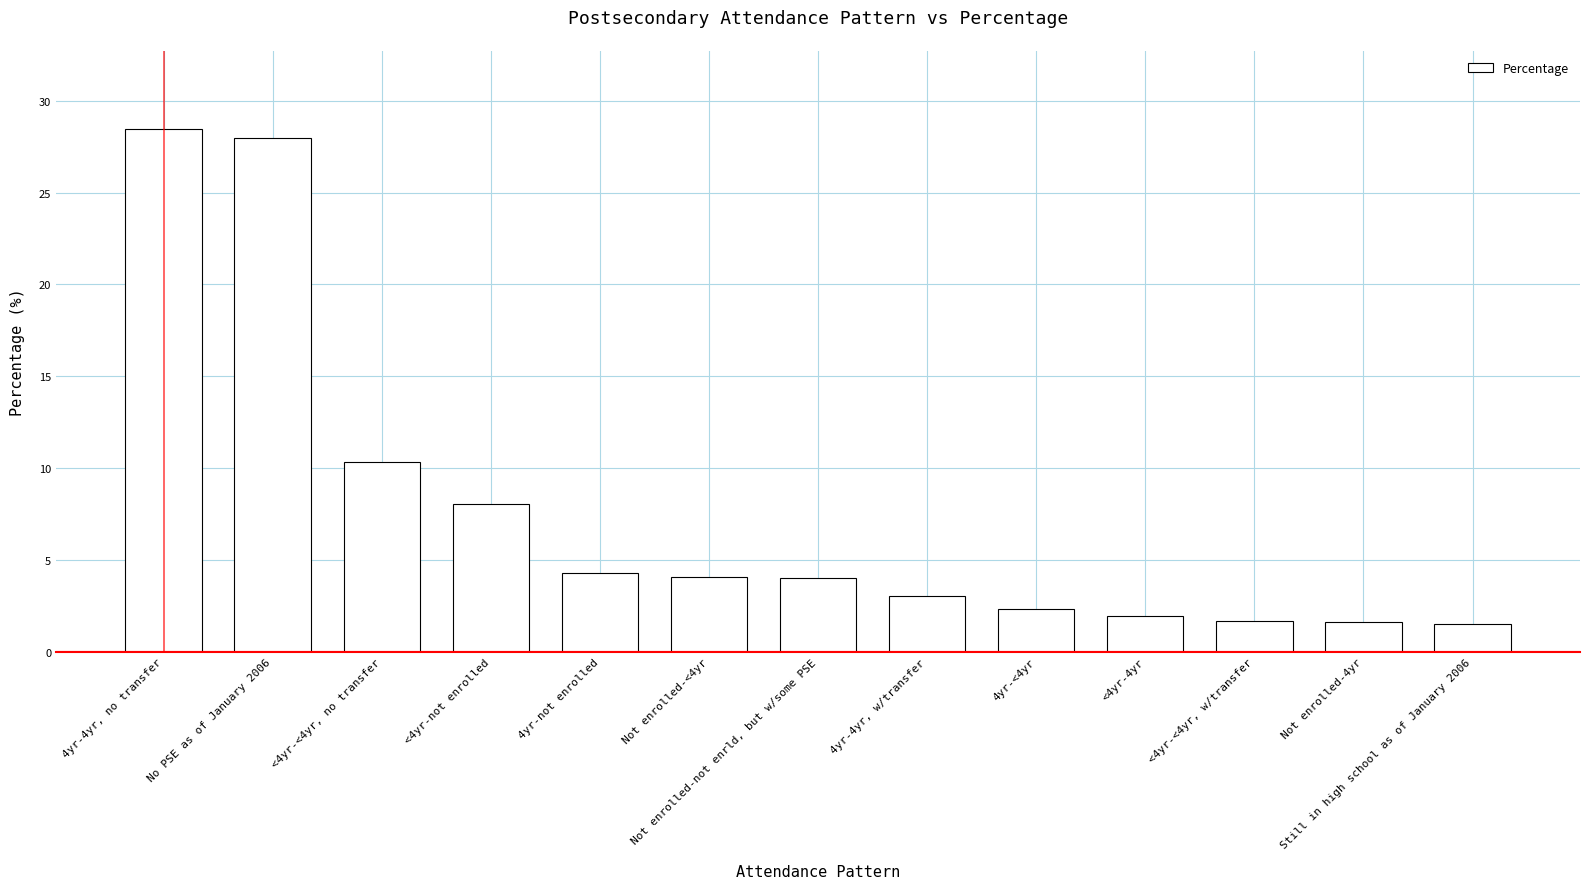

Are the bars horizontal?

No